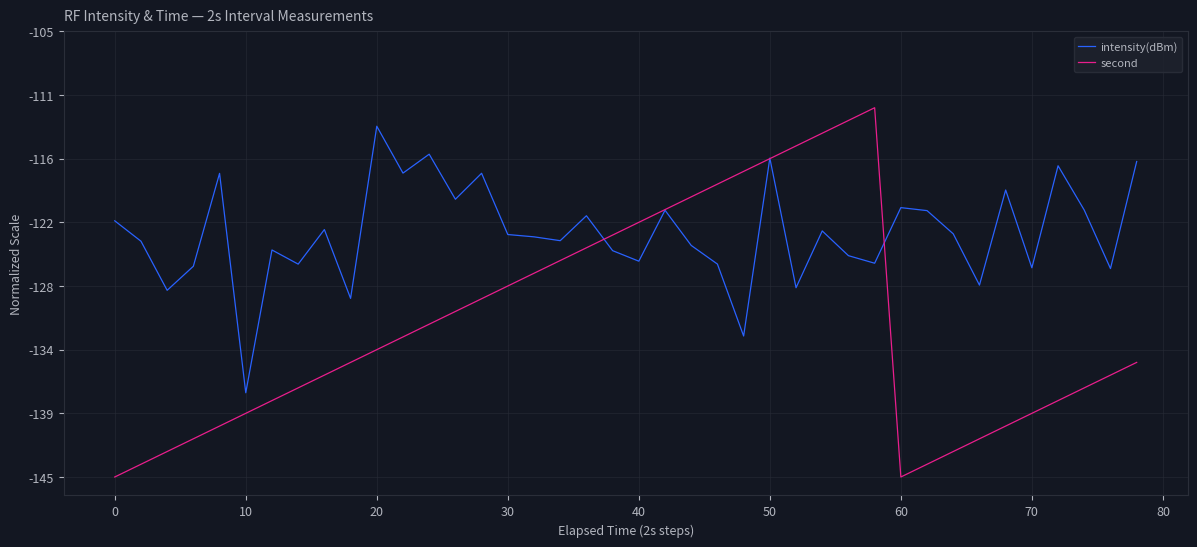

What are all the series names shown in the legend?

intensity(dBm), second